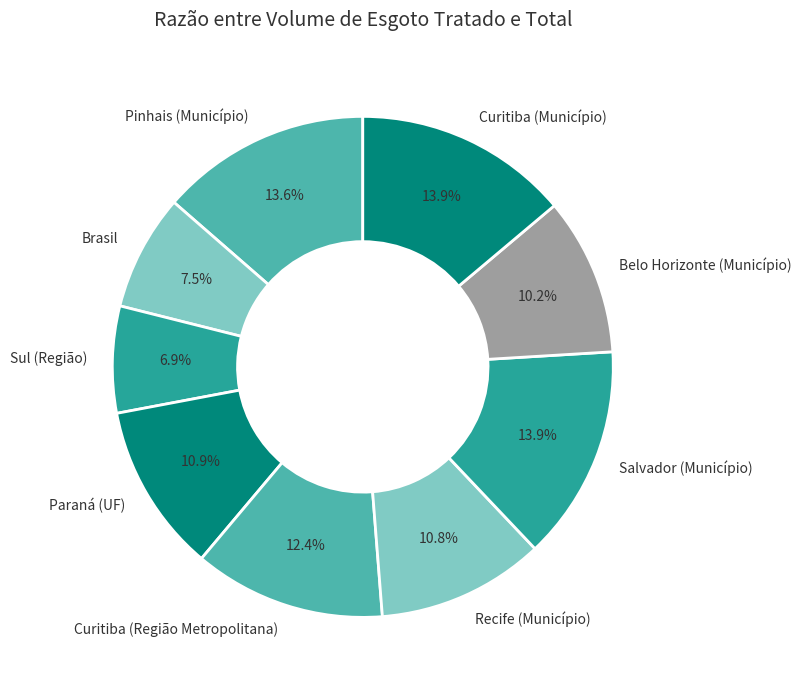

To the nearest percent, what is the difference between the largest and smallest slice percentages?

7%